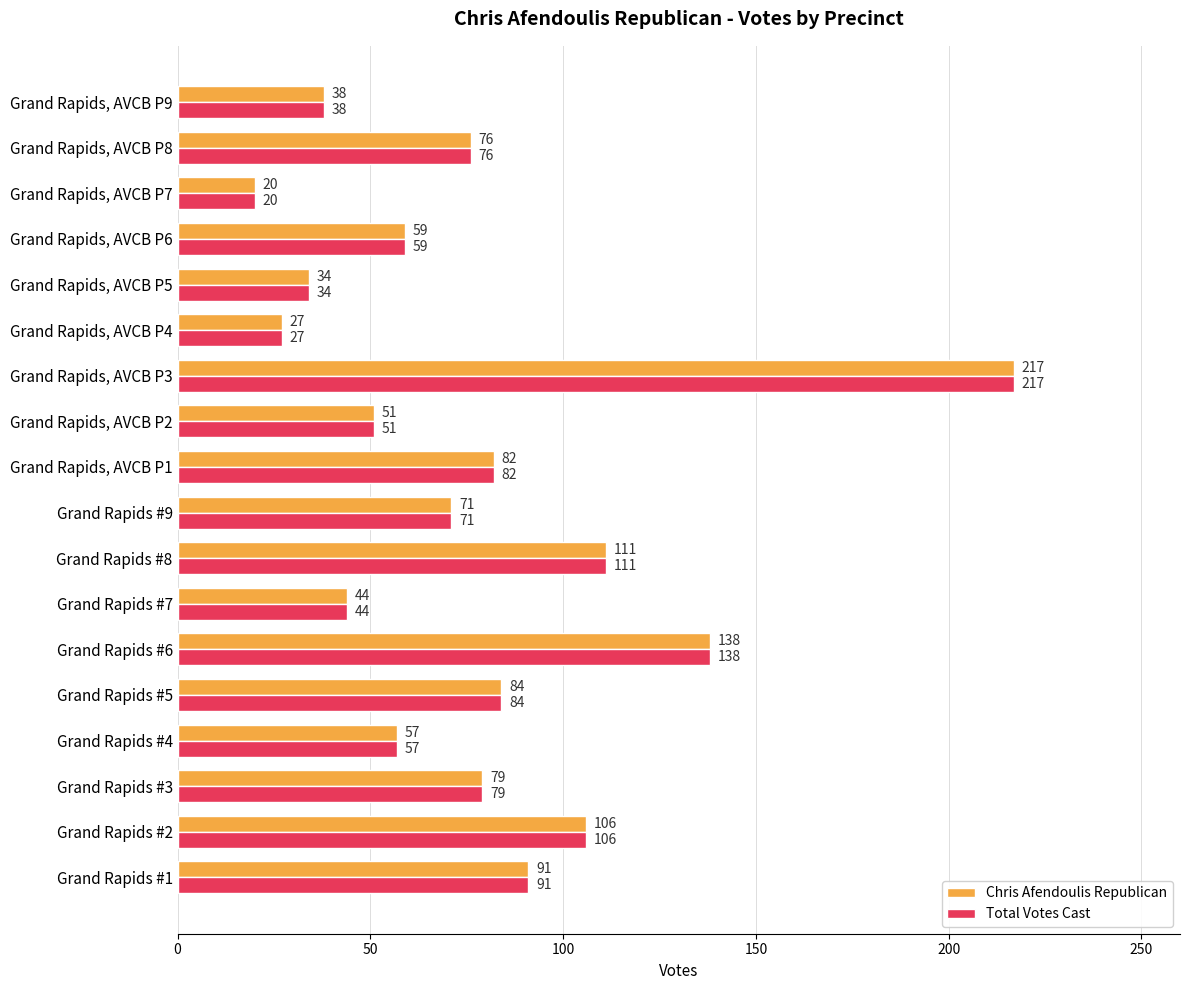

What is the highest value of the Total Votes Cast series?

217